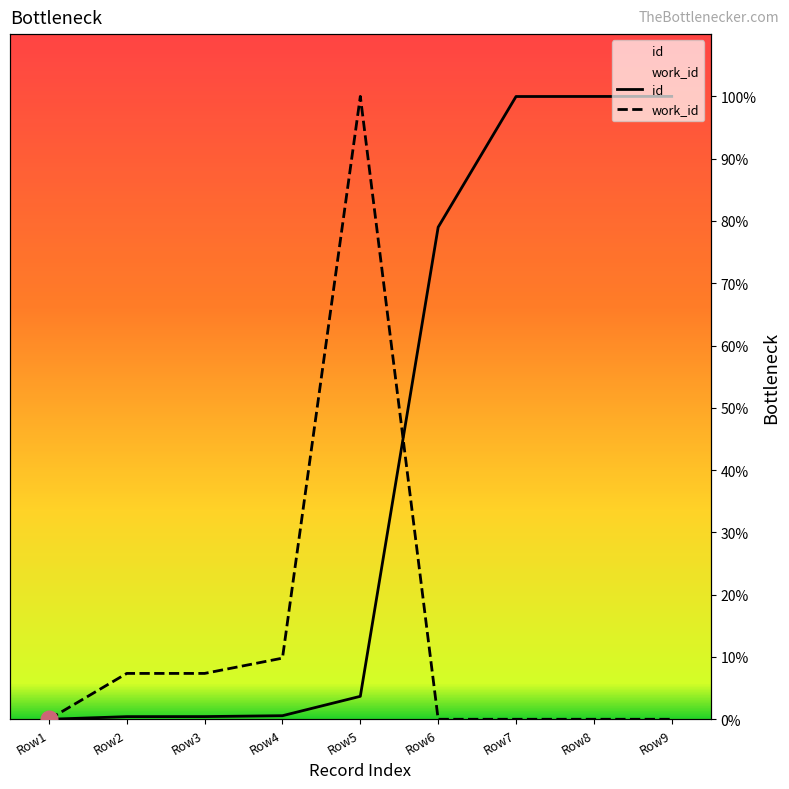

Which series has the largest total across all categories?

id